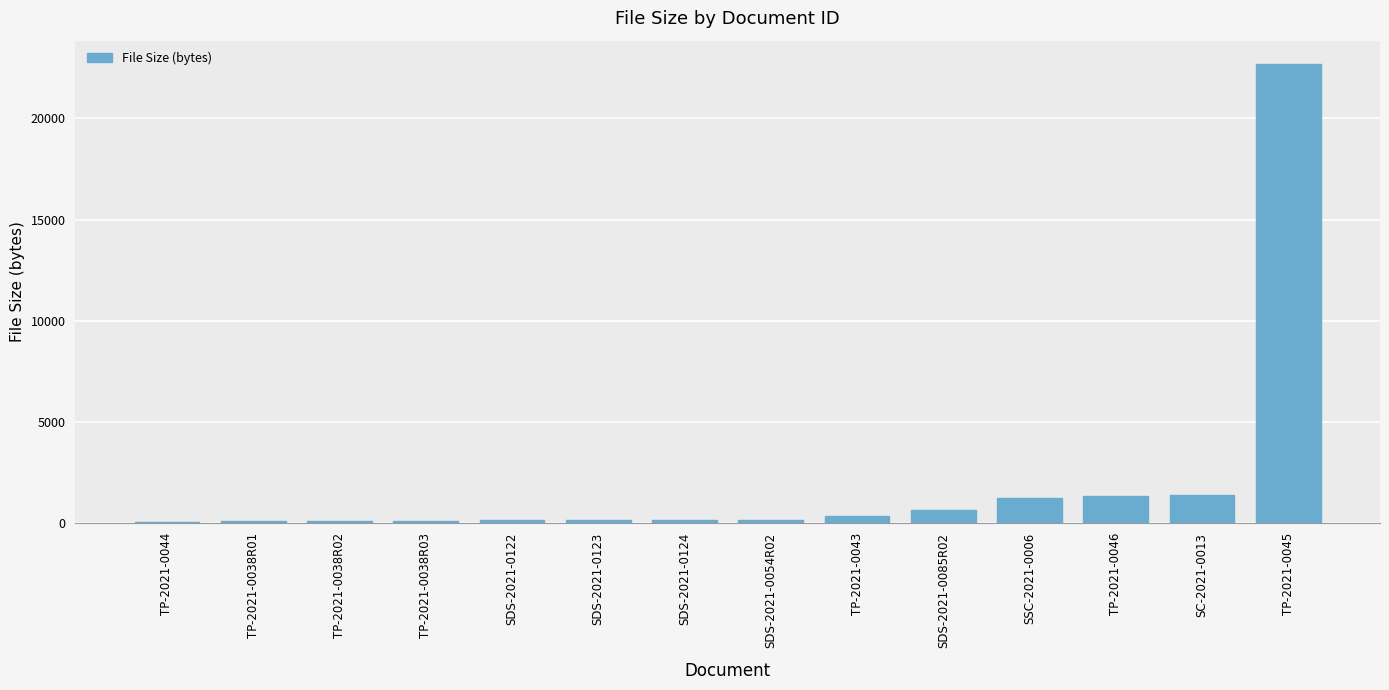

What value does the data have at SDS-2021-0123?

160